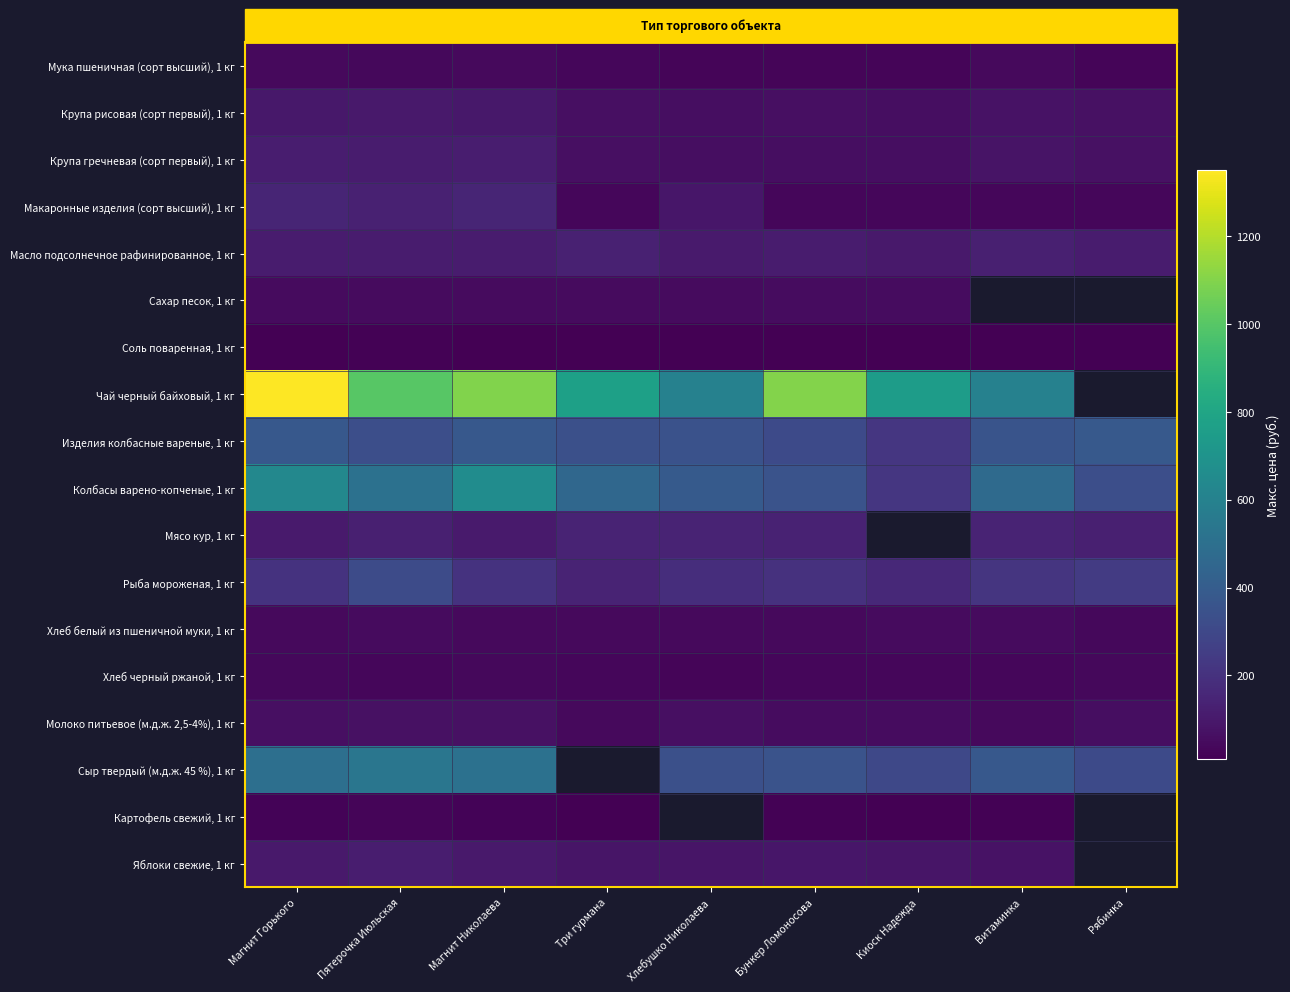

What is the spread (max minus min) of values at Рябинка?

374.0